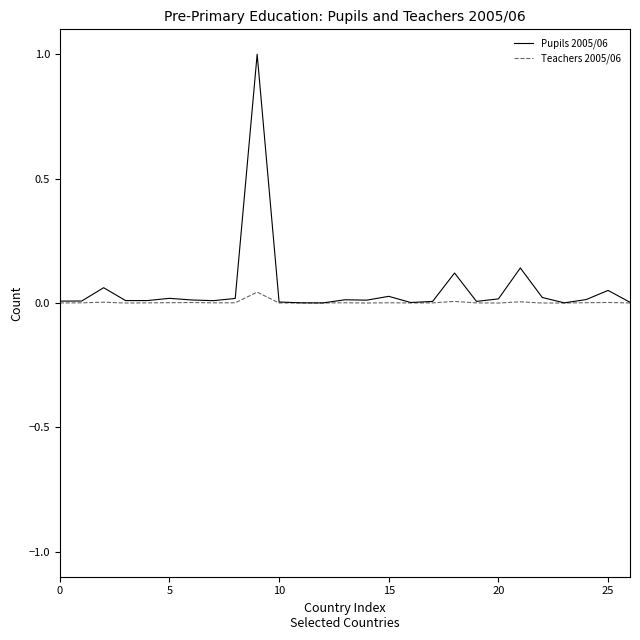

What are all the series names shown in the legend?

Pupils 2005/06, Teachers 2005/06